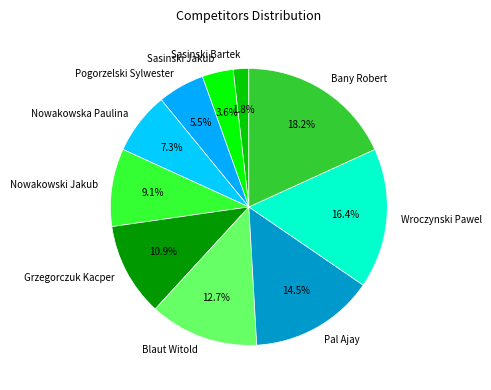

Which category has the biggest portion of the pie?

Bany Robert